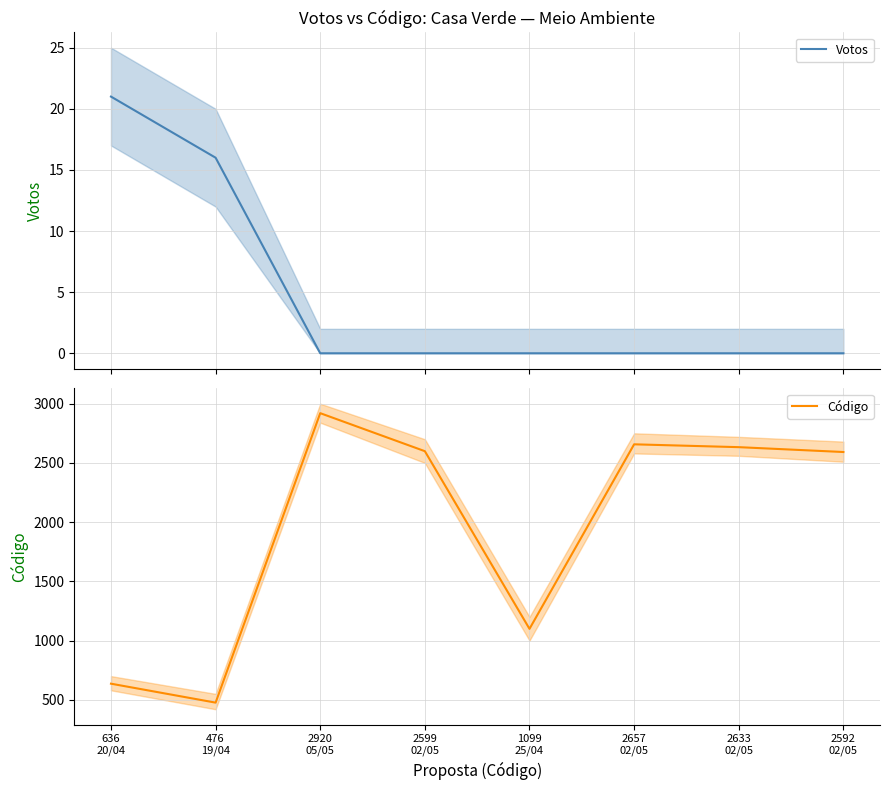

What are all the series names shown in the legend?

Votos, Código